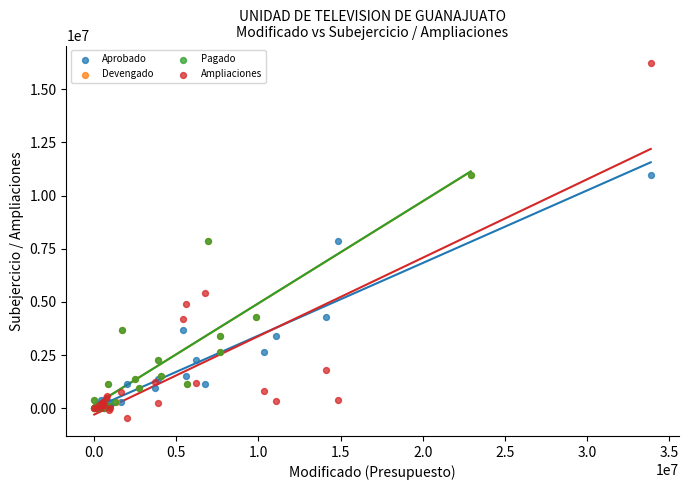

Which series contains the highest Y value?

Ampliaciones